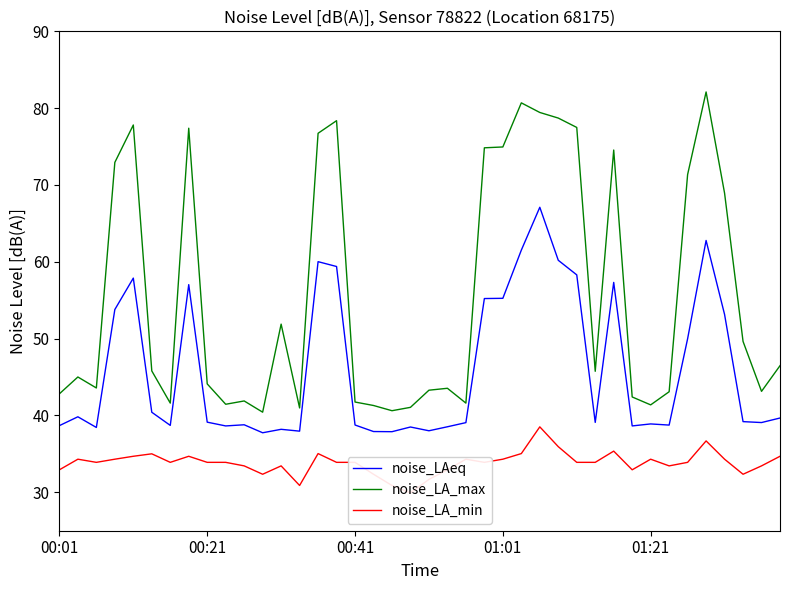

Count the number of data series in this chart.

3